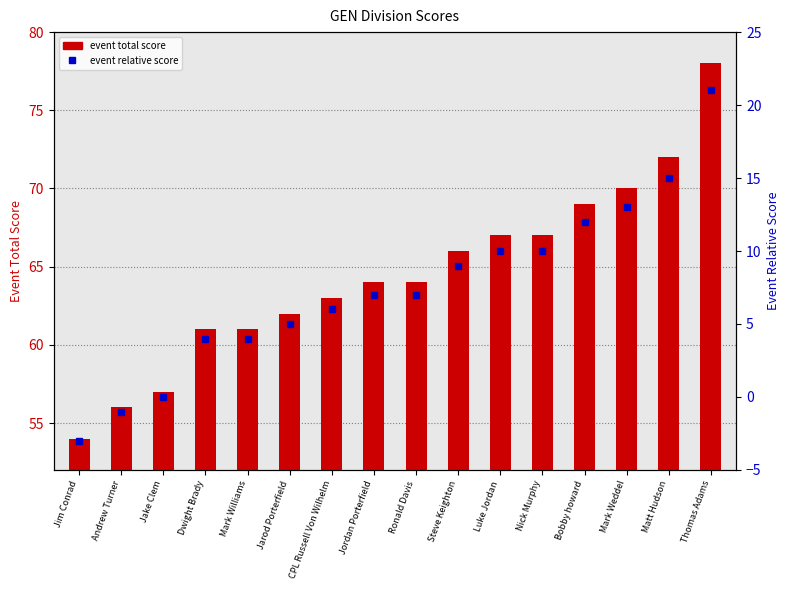

What is the sum of all event relative score values?

119